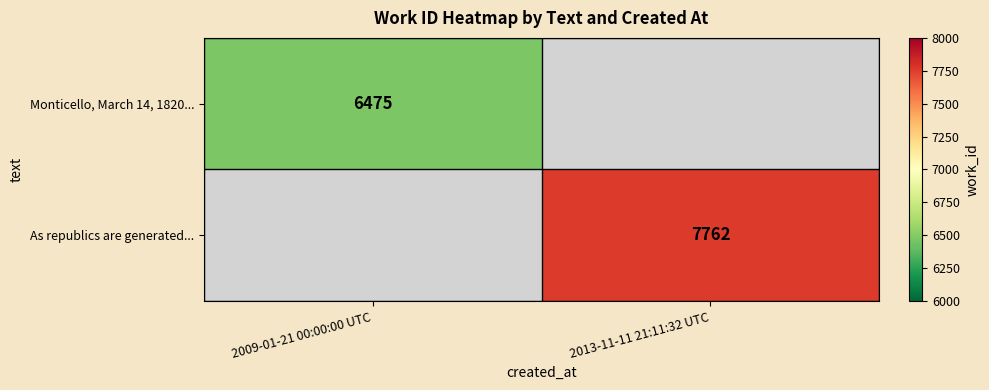

The value of Monticello, March 14, 1820... at 2009-01-21 00:00:00 UTC is 6475. True or false?

True